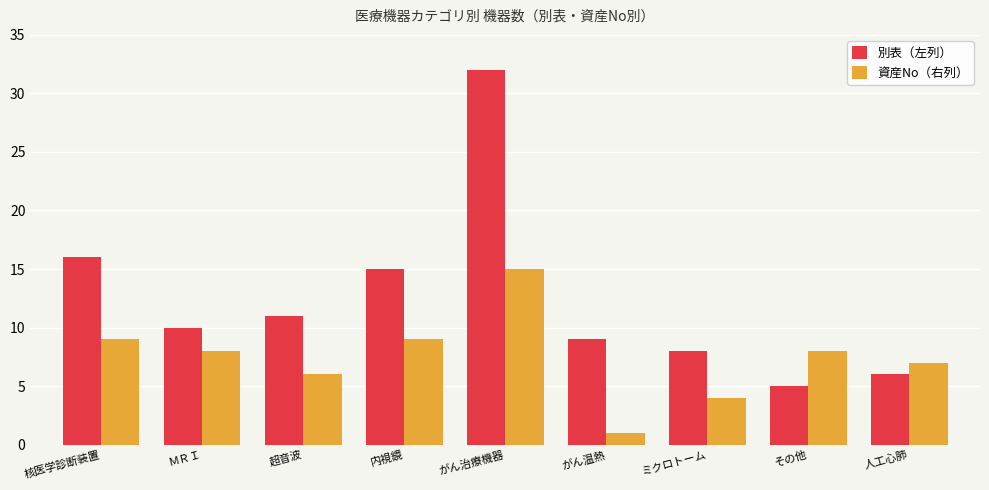

How many bars are there in total?

18